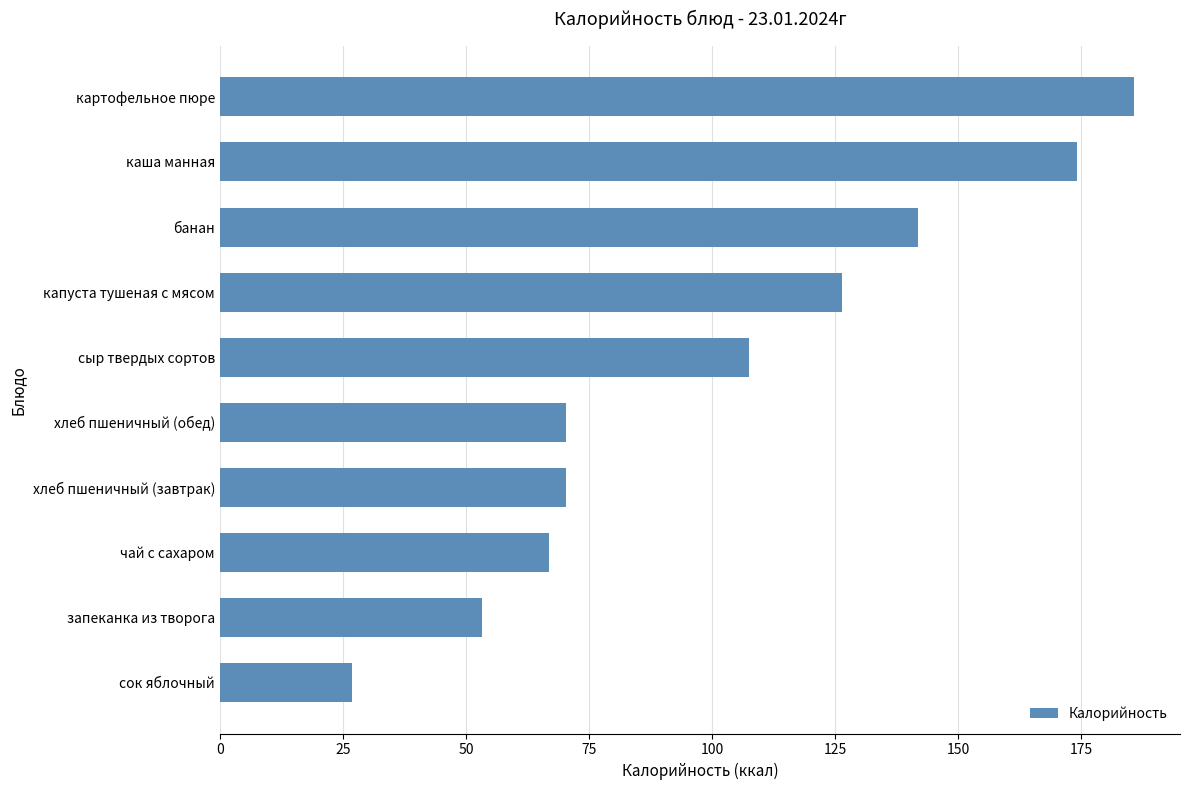

The value at хлеб пшеничный (обед) is 99.4. True or false?

False